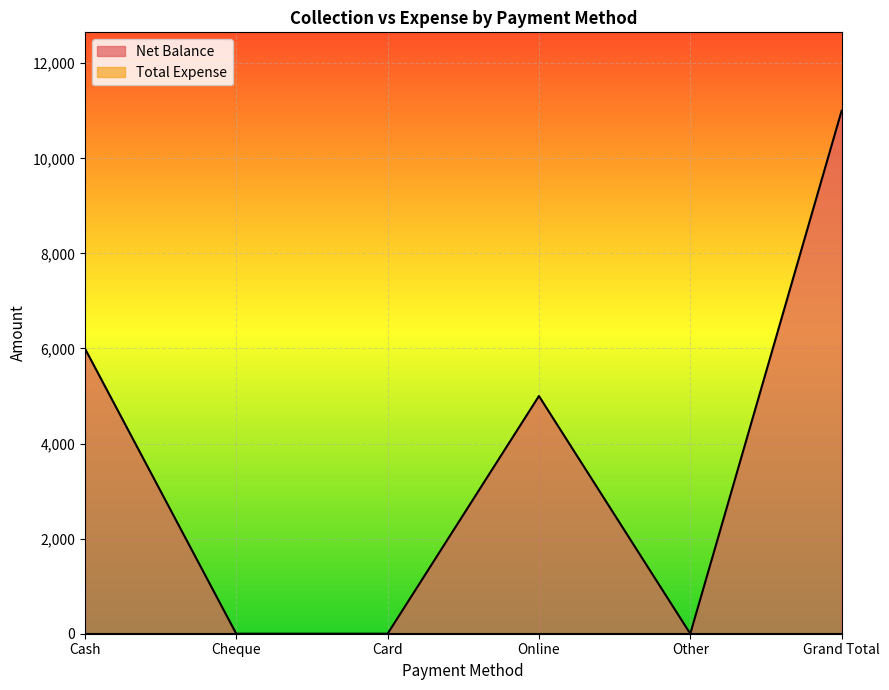

What is the sum of all values?

22000